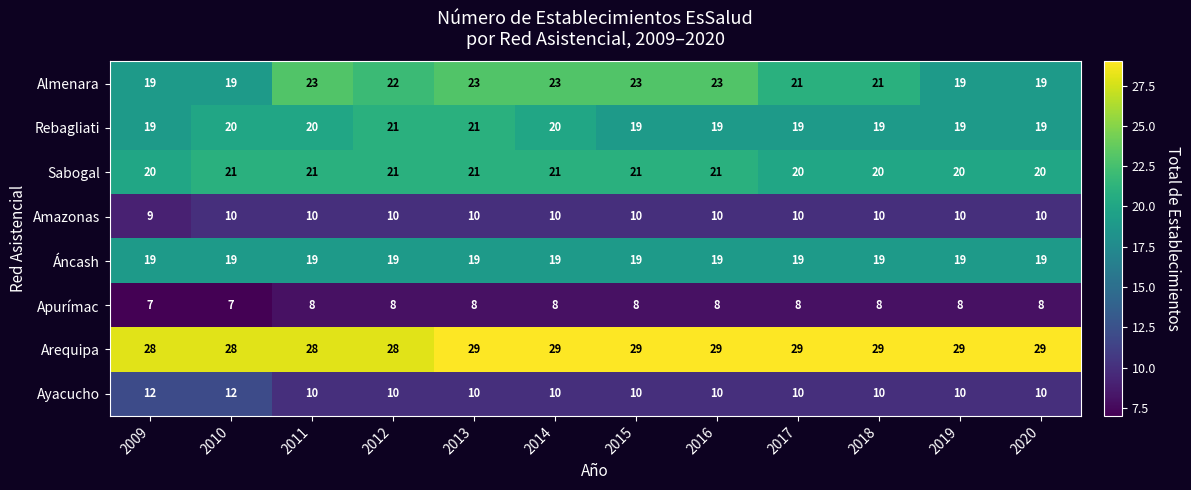

At which category is the sum across all series the highest?

2013